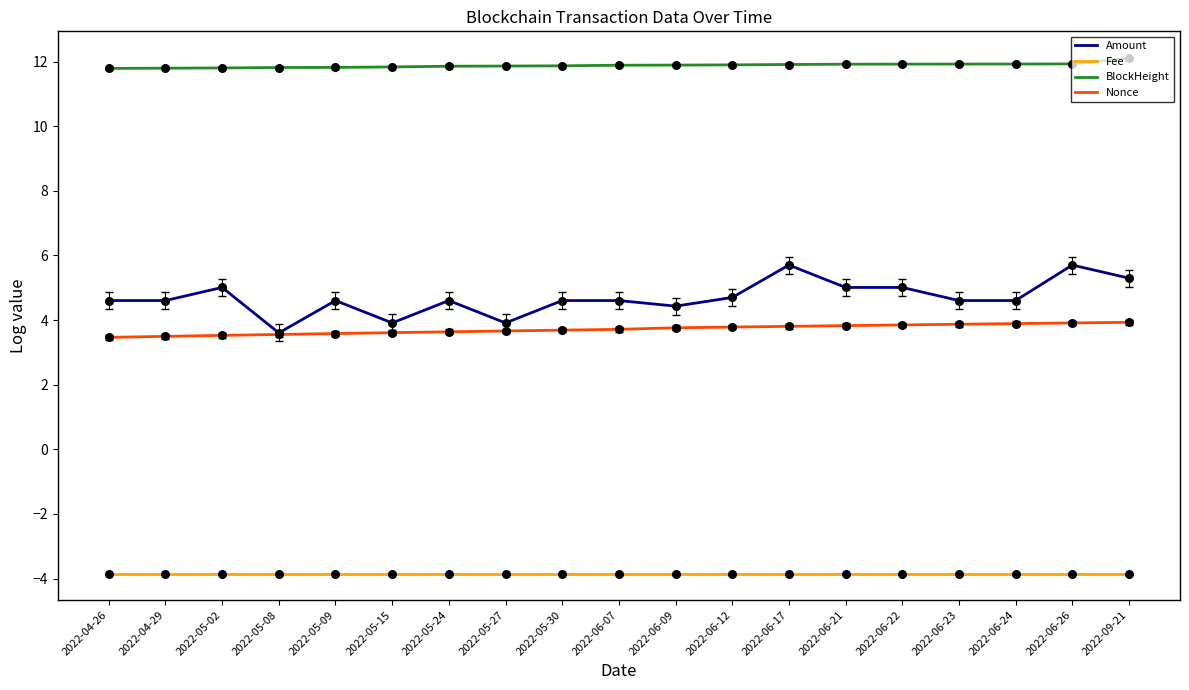

Is the value of Amount at 2022-05-27 greater than the value of BlockHeight at 2022-09-21?

No